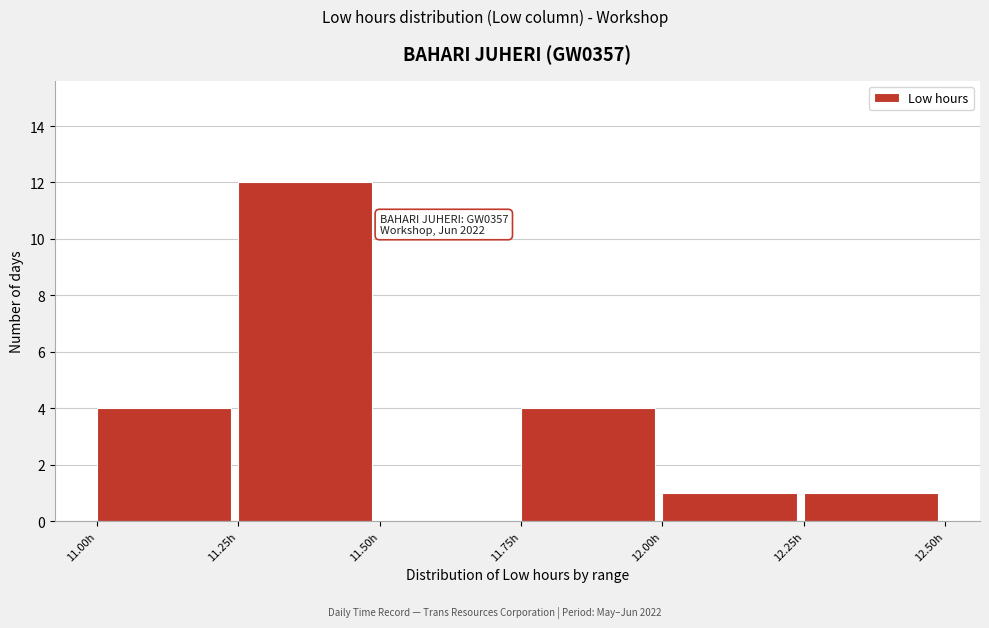

Which range on the x-axis has the tallest bar?

11.25 to 11.50